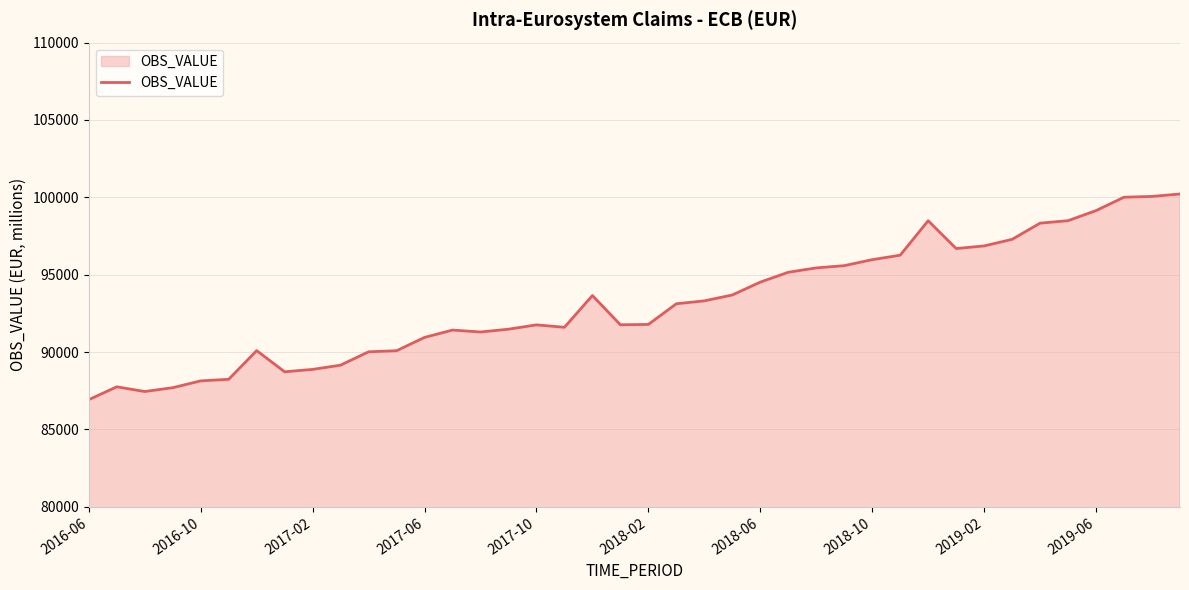

What is the difference between the maximum and minimum values?

13293.6